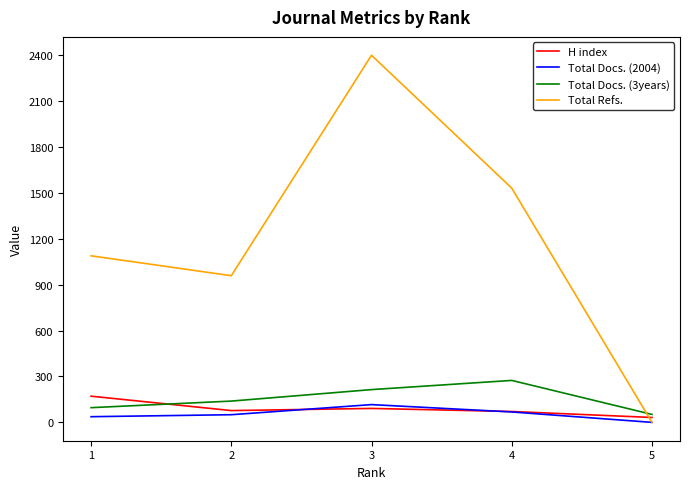

What is the total value across all series at 1?

1392